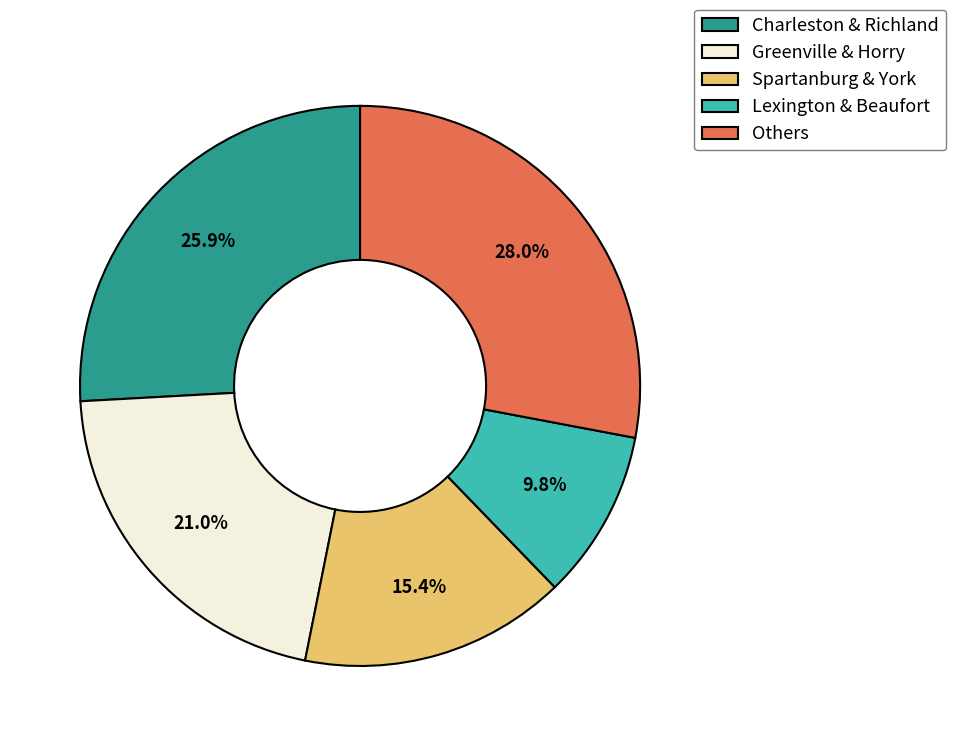

Is there any slice that represents more than half of the pie?

No